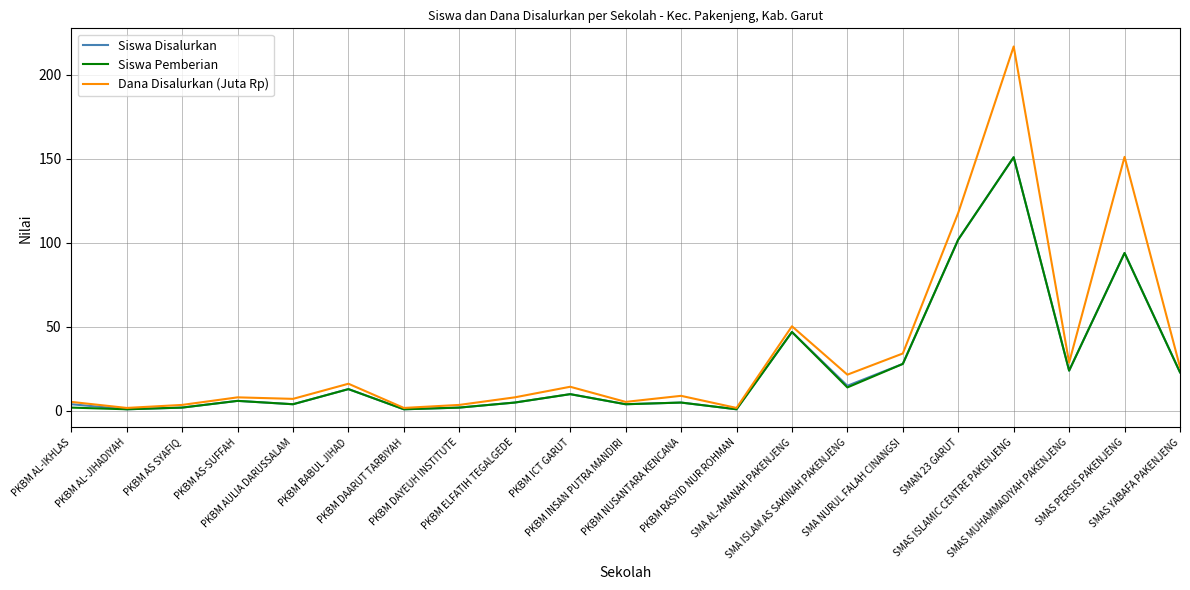

What position from the right is PKBM AS SYAFIQ?

19